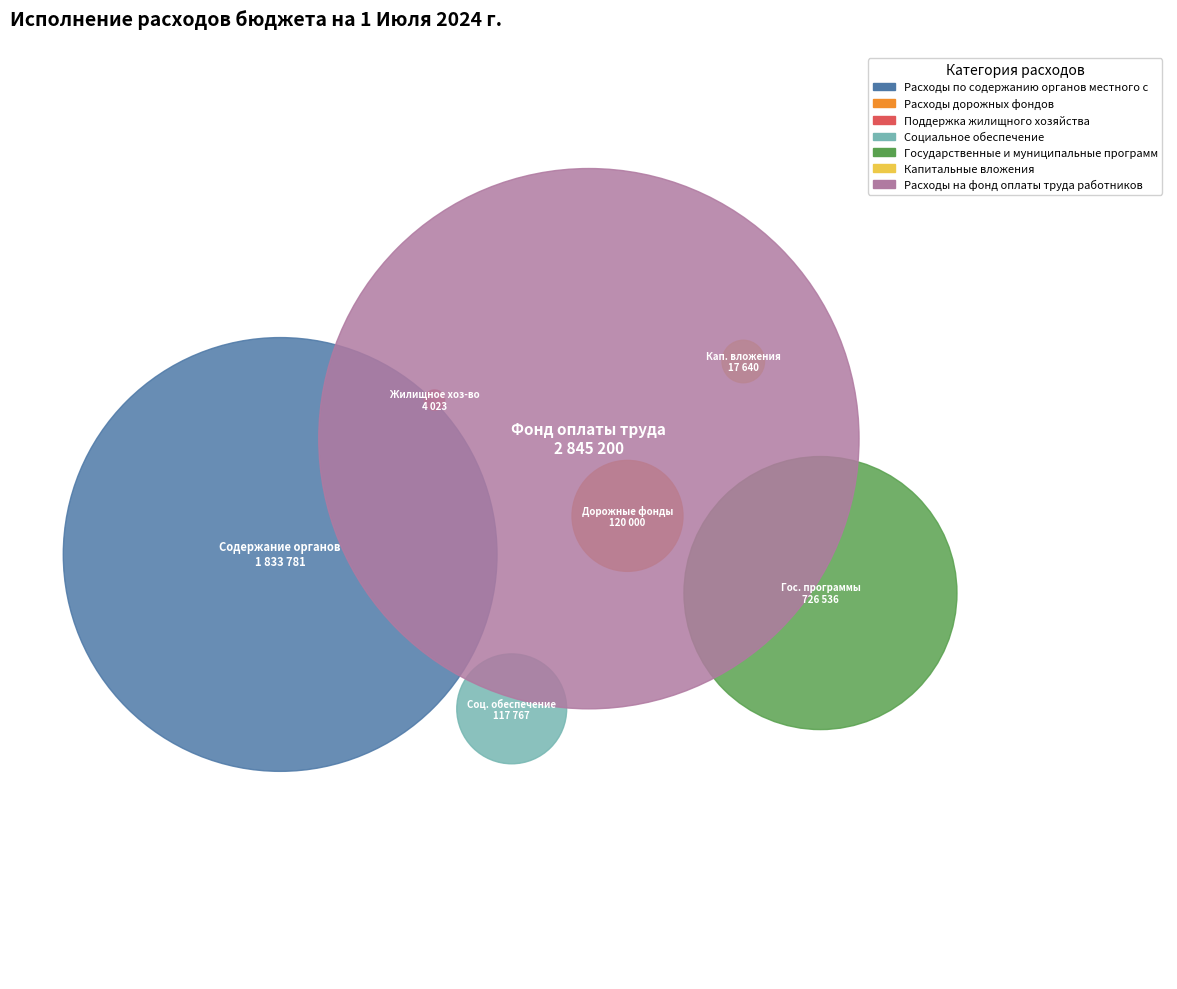

Rank the categories by value from highest to lowest.

Расходы на фонд оплаты труда работников, Расходы по содержанию органов местного самоуправления, Государственные и муниципальные программы, Расходы дорожных фондов, Социальное обеспечение, Капитальные вложения, Поддержка жилищного хозяйства